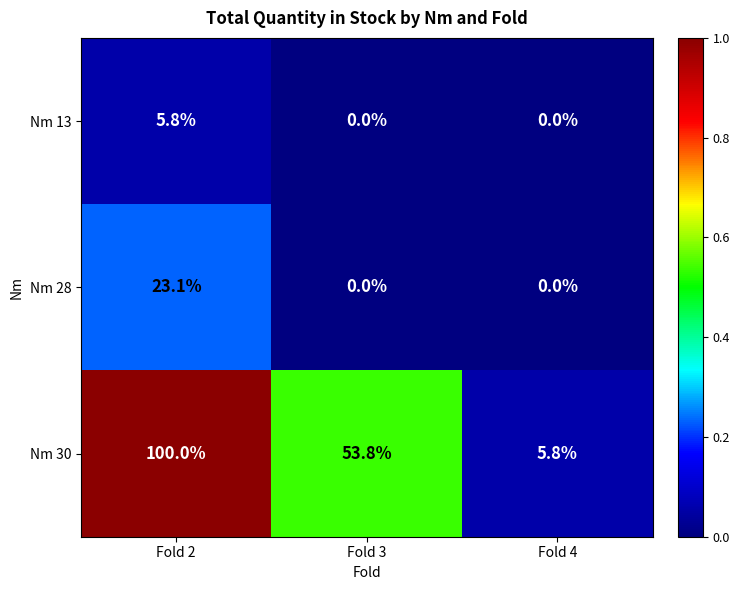

What is the minimum value for Nm 30?

5.8